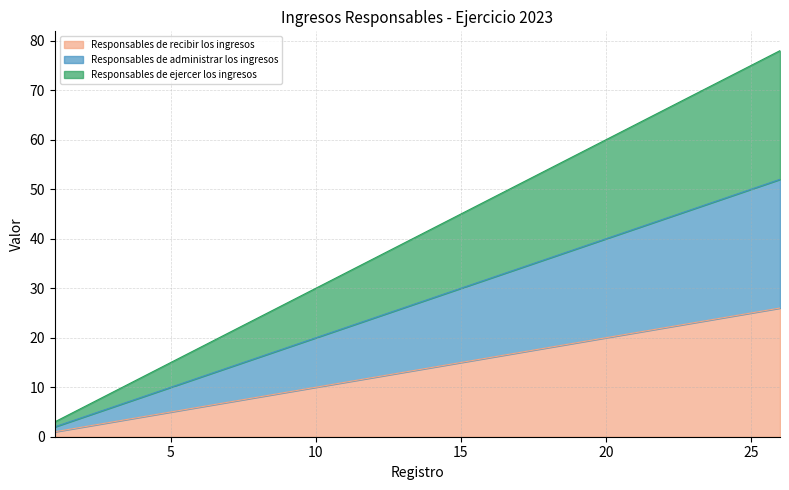

Reading right to left, list all the values displayed in this chart.

Responsables de recibir los ingresos: 26=26	25=25	24=24	23=23	22=22	21=21	20=20	19=19	18=18	17=17	16=16	15=15	14=14	13=13	12=12	11=11	10=10	9=9	8=8	7=7	6=6	5=5	4=4	3=3	2=2	1=1
Responsables de administrar los ingresos: 26=52	25=50	24=48	23=46	22=44	21=42	20=40	19=38	18=36	17=34	16=32	15=30	14=28	13=26	12=24	11=22	10=20	9=18	8=16	7=14	6=12	5=10	4=8	3=6	2=4	1=2
Responsables de ejercer los ingresos: 26=78	25=75	24=72	23=69	22=66	21=63	20=60	19=57	18=54	17=51	16=48	15=45	14=42	13=39	12=36	11=33	10=30	9=27	8=24	7=21	6=18	5=15	4=12	3=9	2=6	1=3